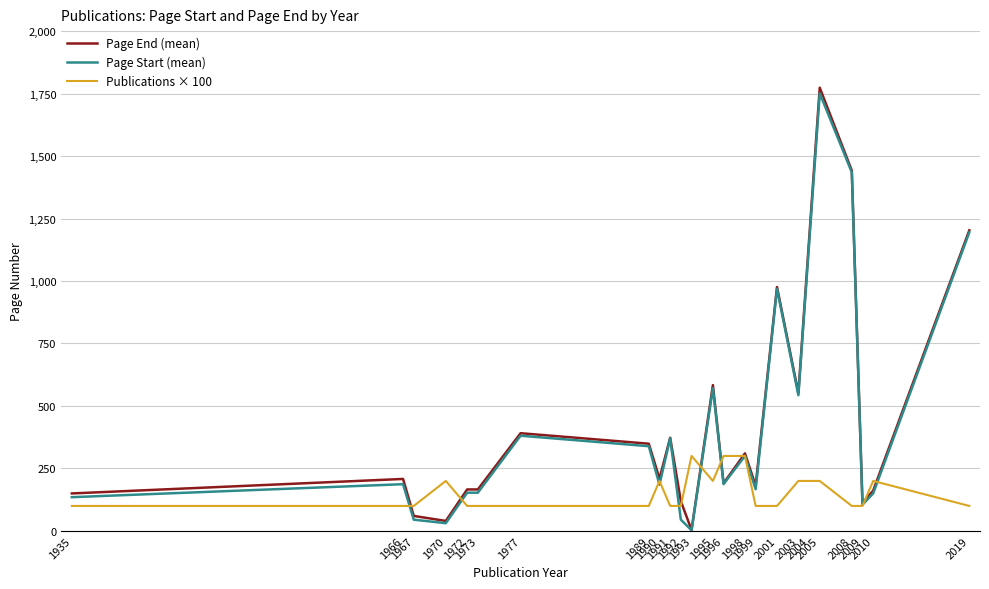

The Page End (mean) series shows 976.0 at 2001. True or false?

True